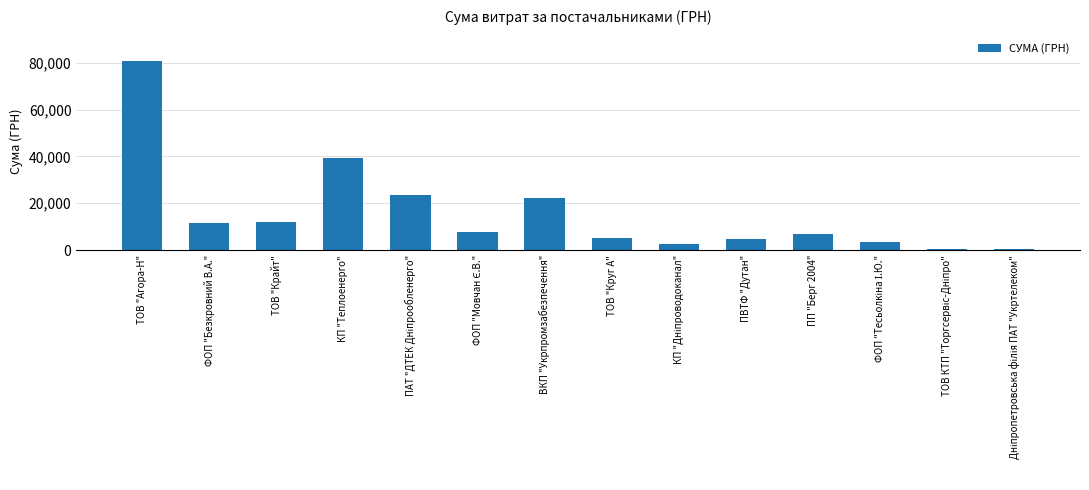

True or false: the data shows 109003.4 at ТОВ "Агора-Н".

False